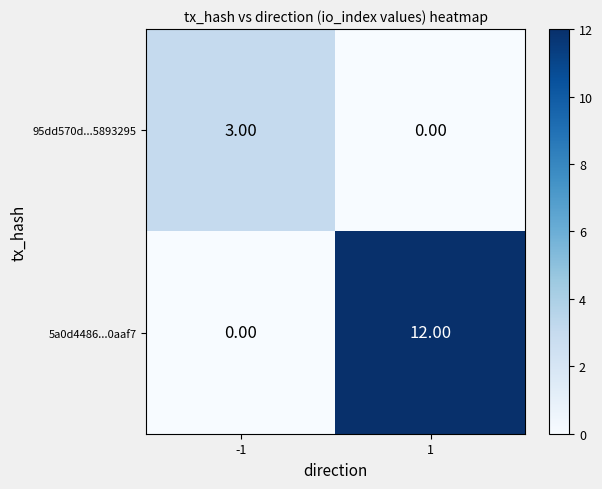

Which series has the largest range (max minus min)?

5a0d4486...0aaf7